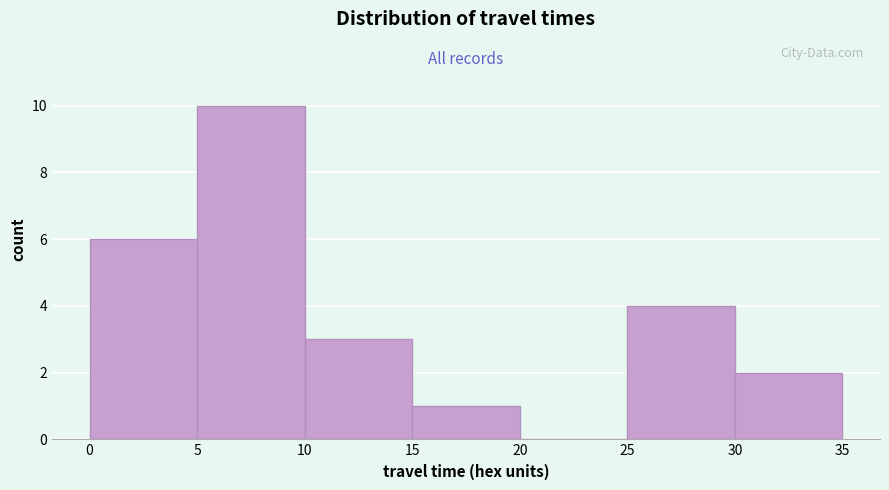

What is the height of the bar covering 5 to 10 on the x-axis? The values are not printed on the chart, so give them approximately, as read against the axis.

10